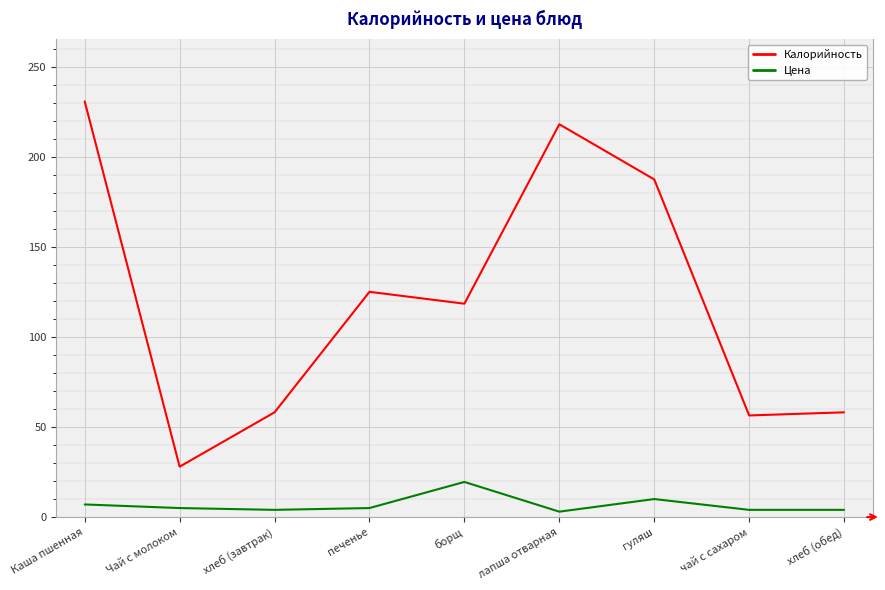

List the series in order of their overall mean, highest first.

Калорийность, Цена